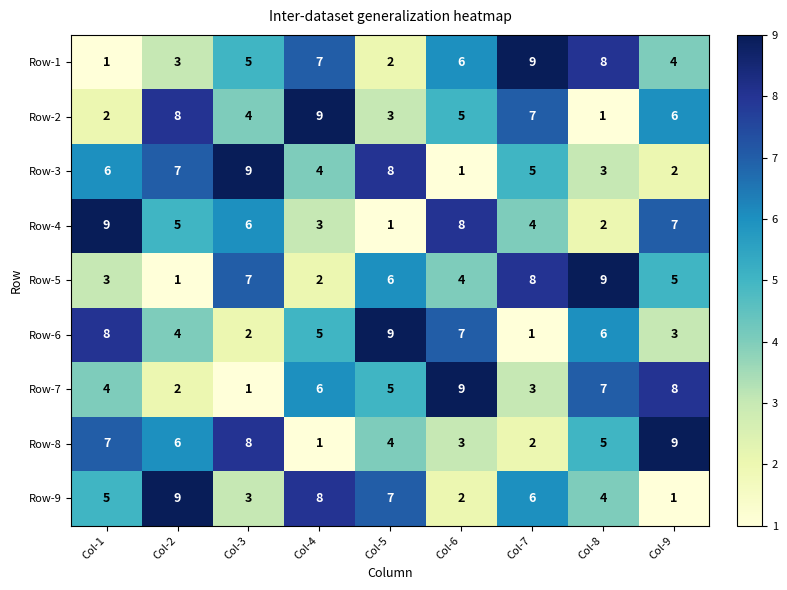

Which category has the highest value in the Row-4 series?

Col-1